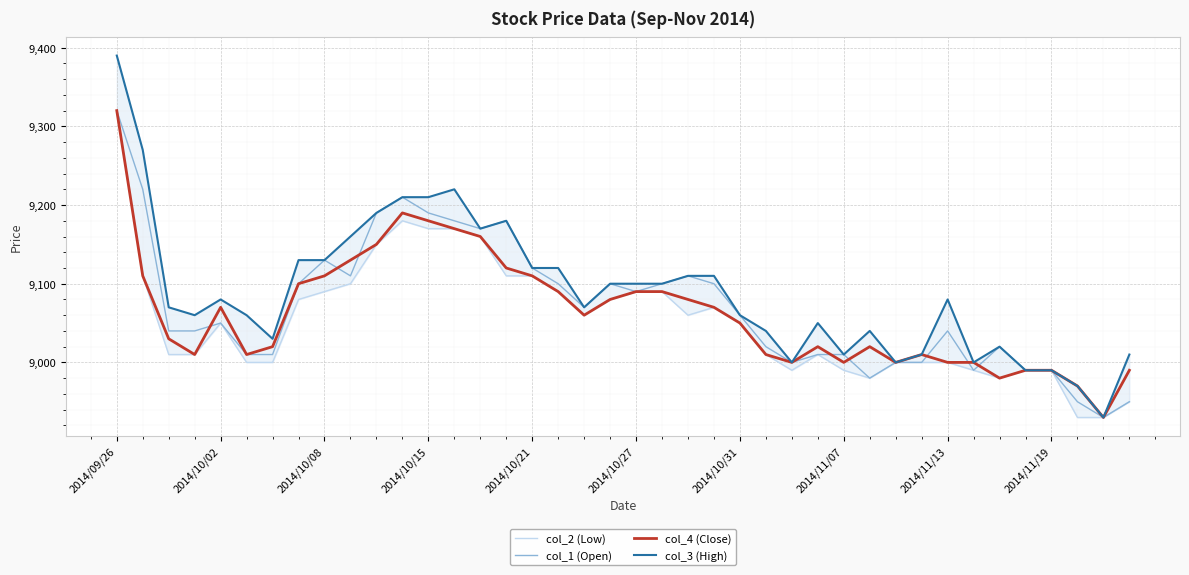

At which label does col_1 (Open) reach its peak?

2014/09/26